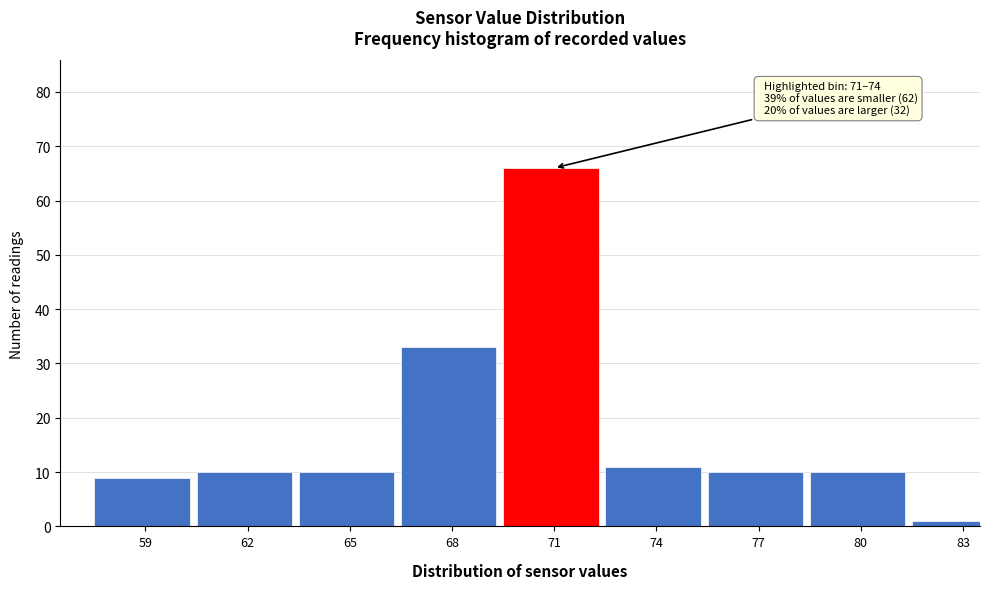

Reading left to right, transcribe all the data shown in this chart.

9	10	10	33	66	11	10	10	1